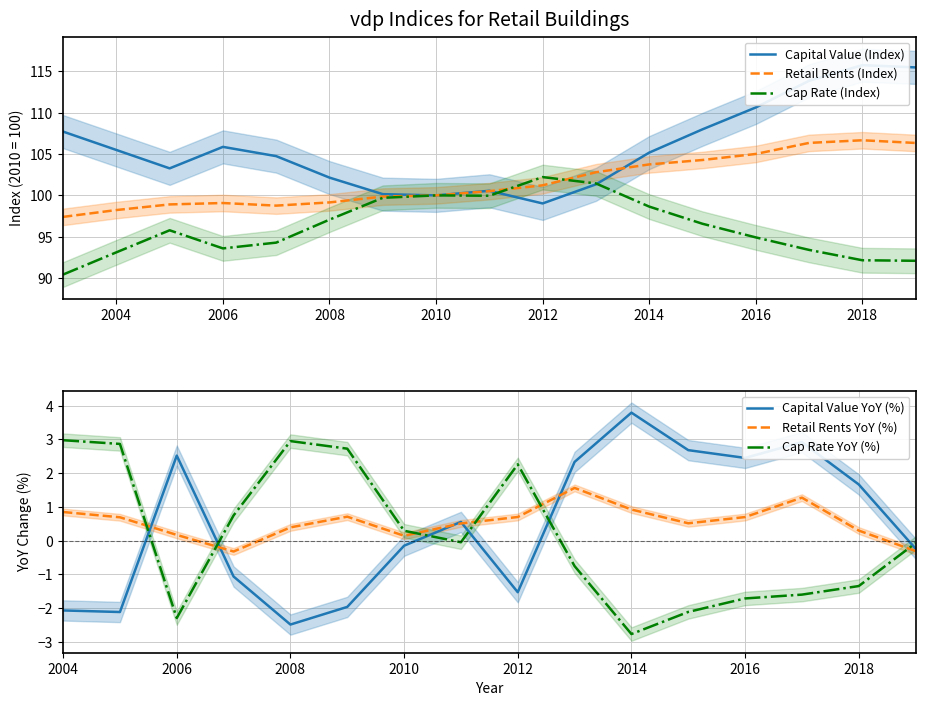

What is the value of the Capital Value (Index) point at the 5th from the left?

104.8